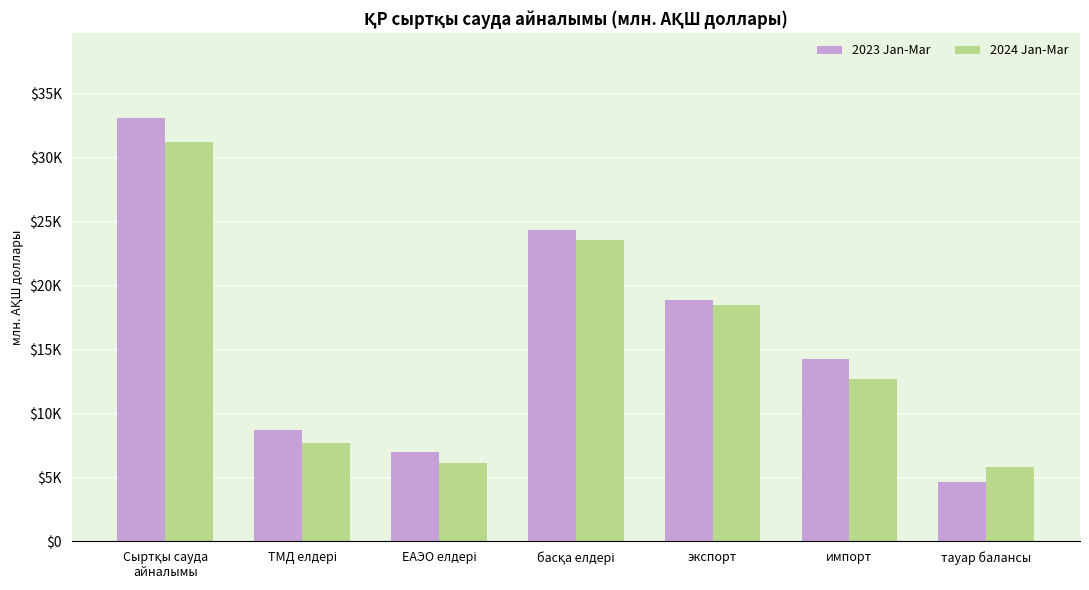

What is the label of the 7th bar from the left?

тауар балансы